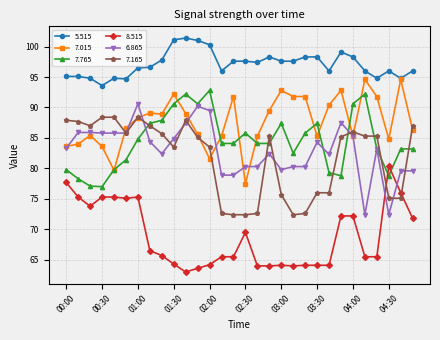

Which series has the largest range (max minus min)?

6.865